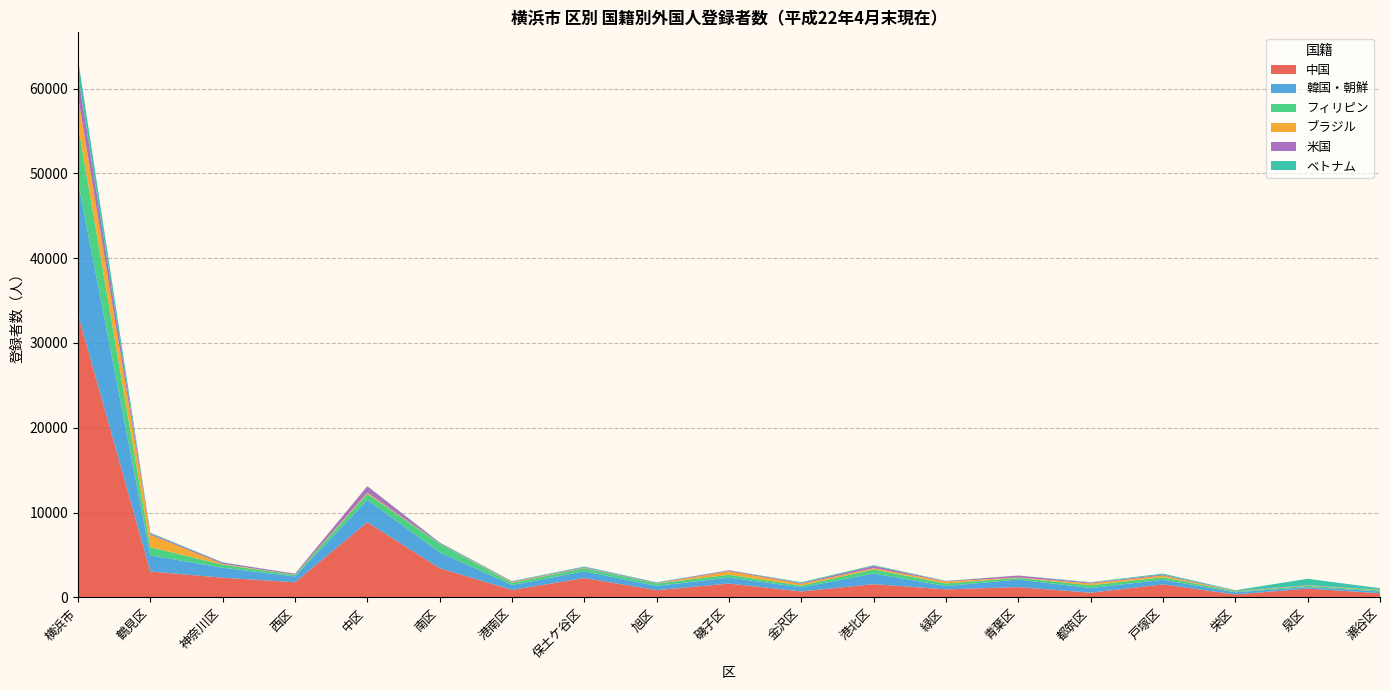

Reading left to right, transcribe all the data shown in this chart.

中国: 横浜市=33380	鶴見区=3047	神奈川区=2317	西区=1774	中区=8861	南区=3441	港南区=870	保土ケ谷区=2273	旭区=848	磯子区=1621	金沢区=696	港北区=1556	緑区=941	青葉区=1205	都筑区=548	戸塚区=1524	栄区=344	泉区=1030	瀬谷区=484
韓国・朝鮮: 横浜市=15629	鶴見区=1902	神奈川区=1173	西区=690	中区=2633	南区=1878	港南区=580	保土ケ谷区=796	旭区=505	磯子区=705	金沢区=490	港北区=1250	緑区=394	青葉区=893	都筑区=549	戸塚区=550	栄区=251	泉区=180	瀬谷区=210
フィリピン: 横浜市=6672	鶴見区=957	神奈川区=365	西区=187	中区=724	南区=1001	港南区=257	保土ケ谷区=366	旭区=275	磯子区=337	金沢区=200	港北区=482	緑区=306	青葉区=191	都筑区=332	戸塚区=295	栄区=107	泉区=142	瀬谷区=148
ブラジル: 横浜市=3431	鶴見区=1470	神奈川区=82	西区=24	中区=137	南区=20	港南区=77	保土ケ谷区=36	旭区=25	磯子区=417	金沢区=214	港北区=152	緑区=223	青葉区=51	都筑区=205	戸塚区=203	栄区=22	泉区=40	瀬谷区=33
米国: 横浜市=2506	鶴見区=133	神奈川区=158	西区=113	中区=740	南区=96	港南区=70	保土ケ谷区=83	旭区=65	磯子区=107	金沢区=91	港北区=265	緑区=50	青葉区=224	都筑区=97	戸塚区=102	栄区=48	泉区=39	瀬谷区=25
ベトナム: 横浜市=1847	鶴見区=111	神奈川区=38	西区=6	中区=27	南区=41	港南区=59	保土ケ谷区=85	旭区=56	磯子区=14	金沢区=93	港北区=89	緑区=31	青葉区=12	都筑区=58	戸塚区=126	栄区=68	泉区=758	瀬谷区=175